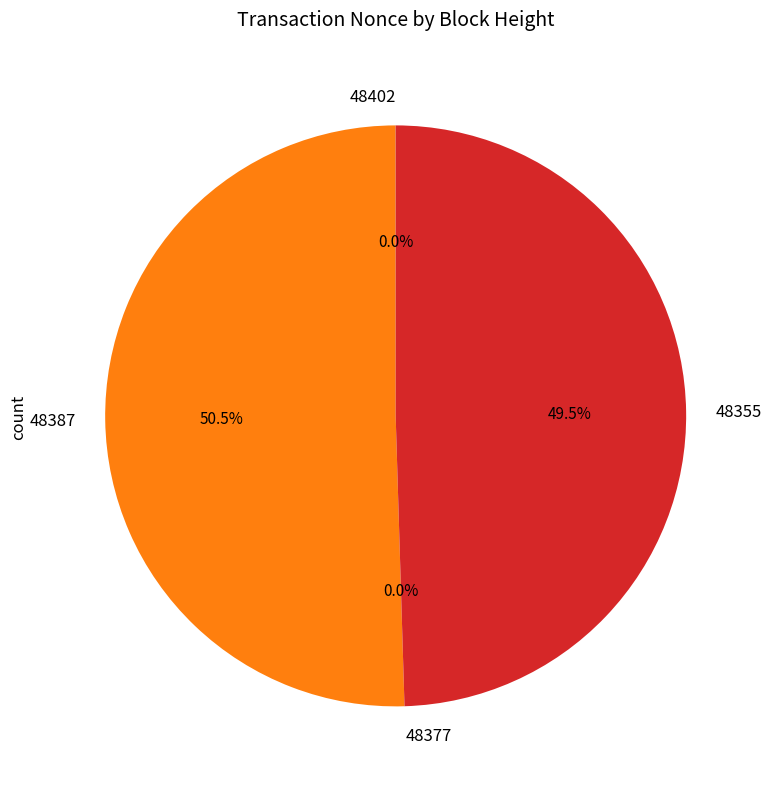

To the nearest percent, what portion does 48387 represent?

50%